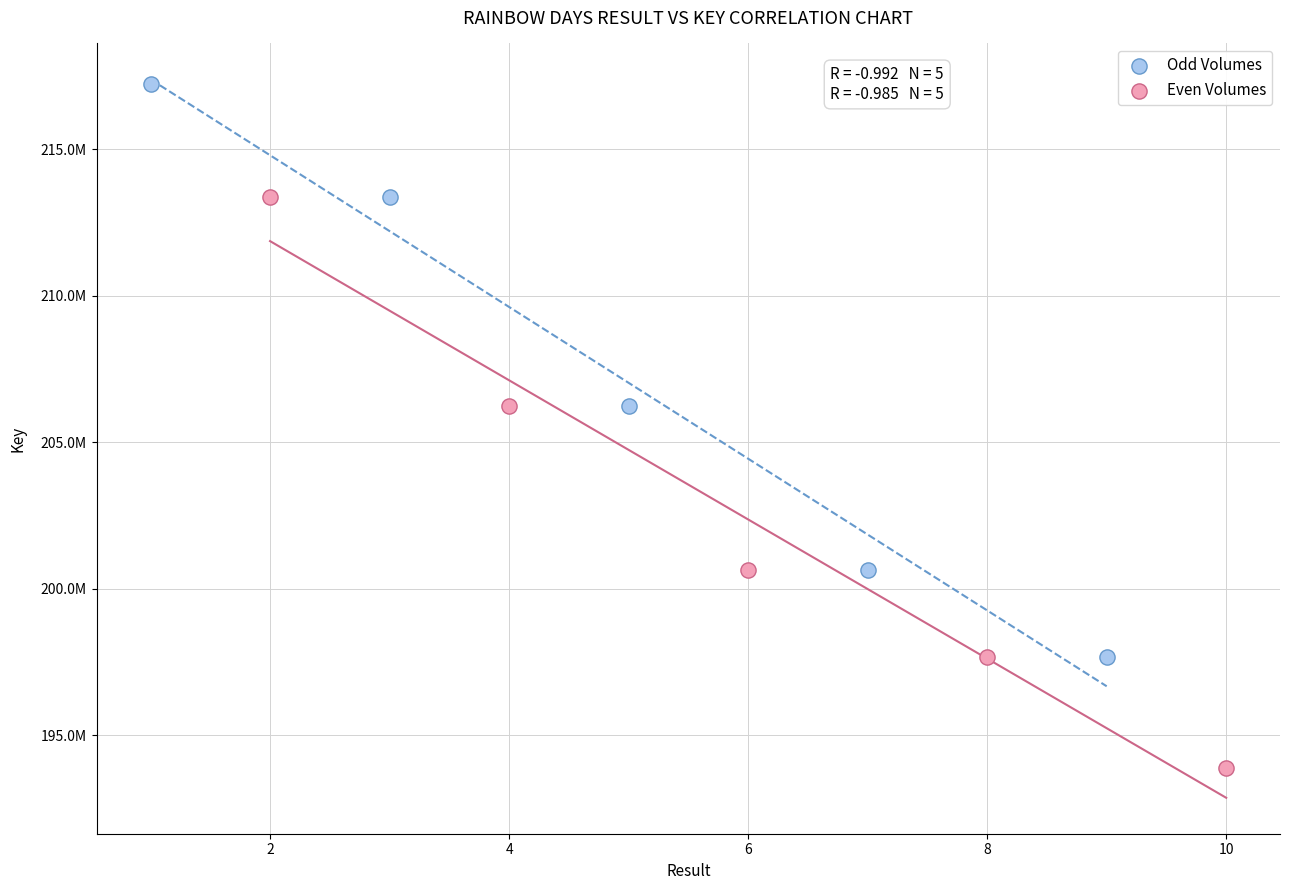

Which series reaches the maximum Y coordinate?

Odd Volumes